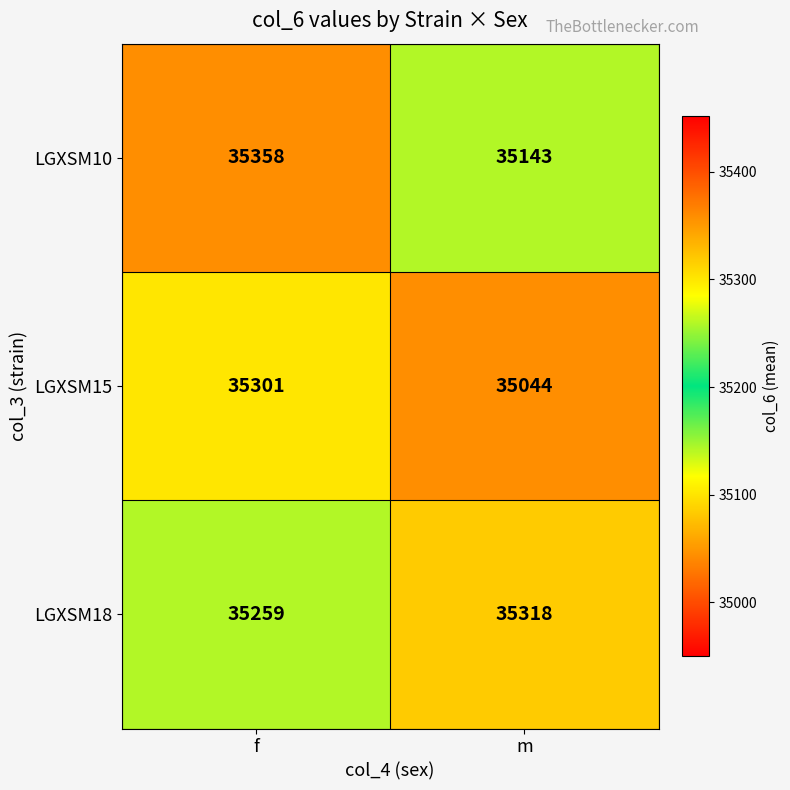

What is the approximate value of LGXSM15 at f?

35301